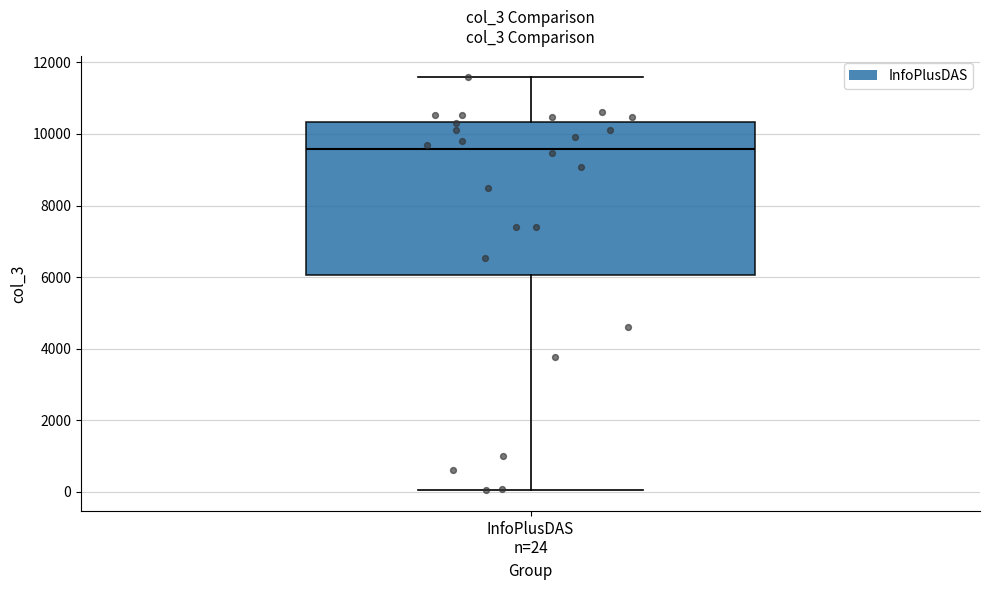

Where does the upper whisker of the box for InfoPlusDAS n=24 end on the y-axis? The values are not printed on the chart, so give them approximately, as read against the axis.

11600